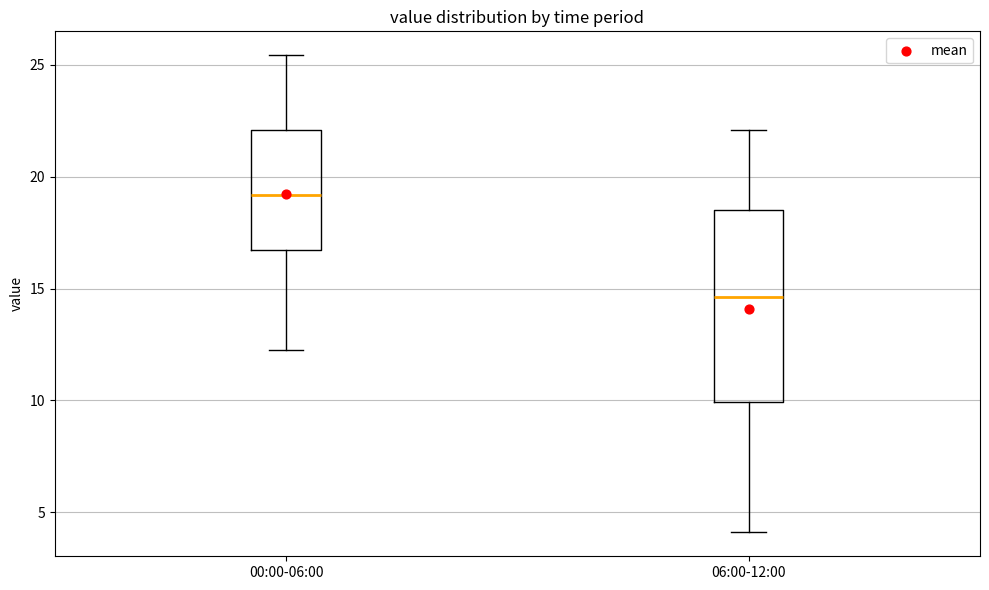

Reading left to right, read every box against the y-axis: the position of its median line, the range the box covers, and the ends of its whiskers. The values are not printed on the chart, so give them approximately, as read against the axis.

00:00-06:00: median 19.0, box 16.5 to 22.0, whiskers 12.5 to 25.5
06:00-12:00: median 14.5, box 10.0 to 18.5, whiskers 4.0 to 22.0